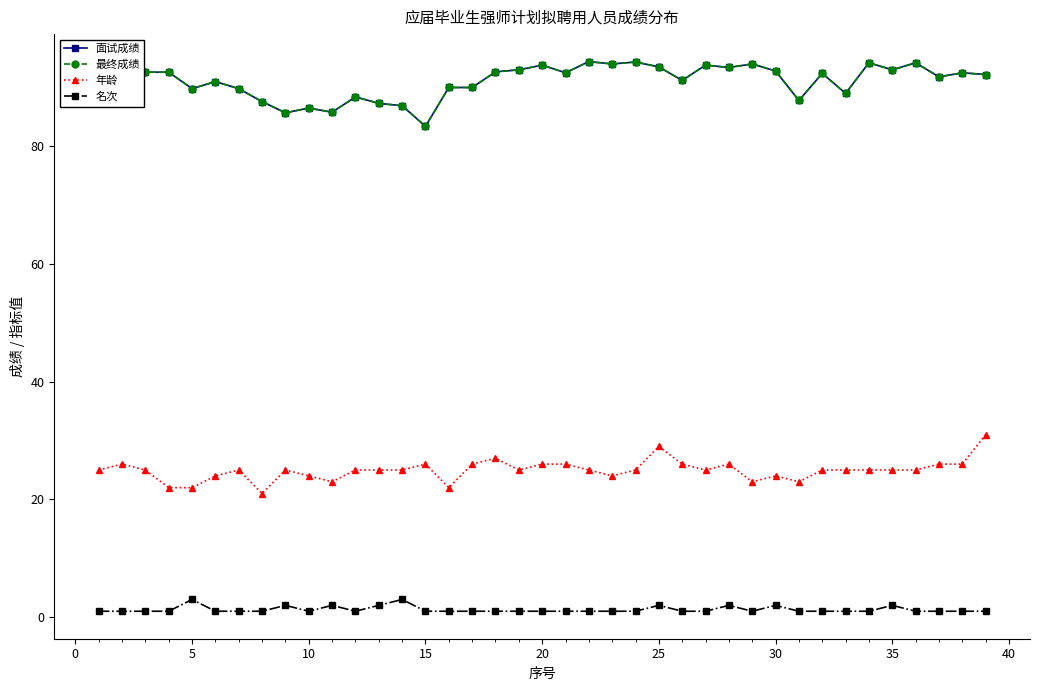

Is this an area chart (filled region under the line)?

No